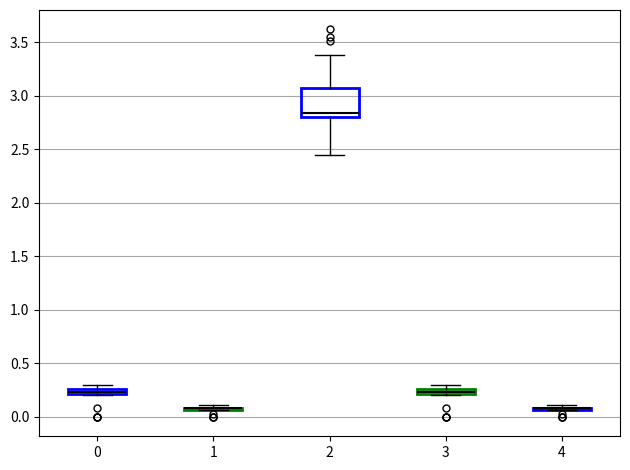

Which box is the tallest, from its lower edge to its upper edge?

2